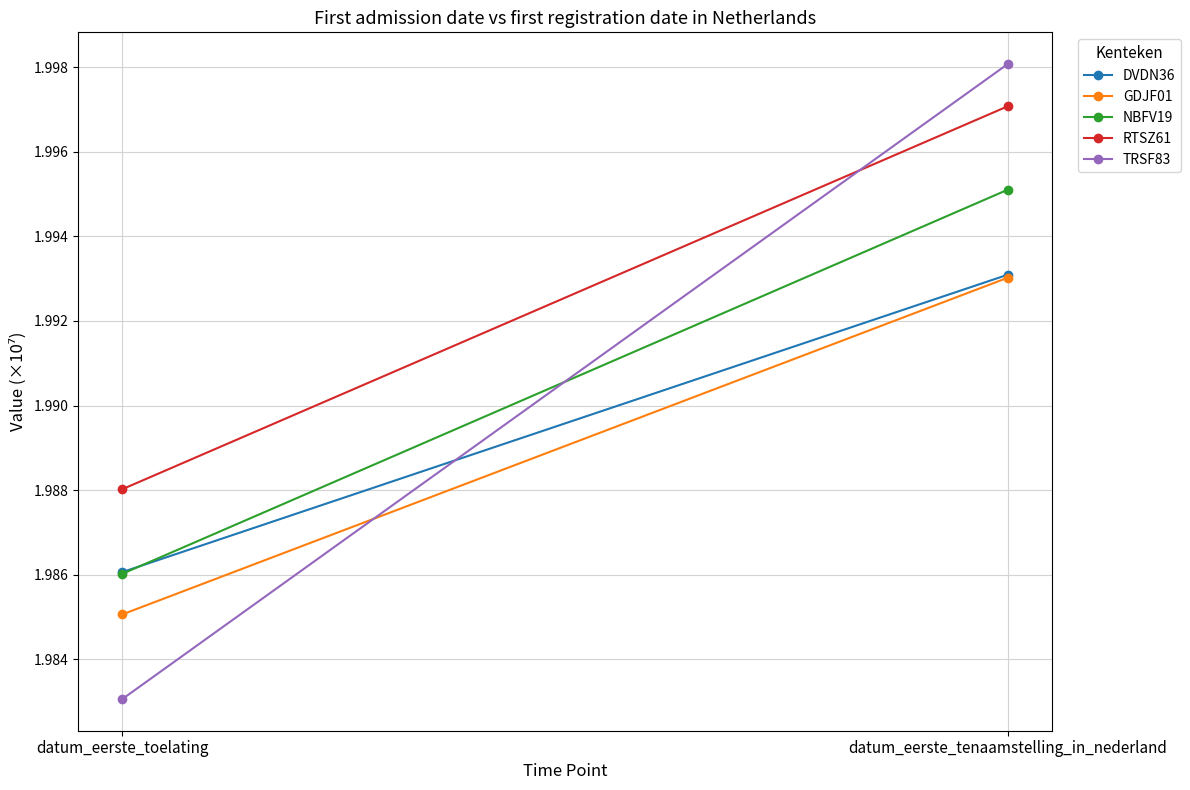

Reading left to right, transcribe all the data shown in this chart.

DVDN36: datum_eerste_toelating=2.0	datum_eerste_tenaamstelling_in_nederland=2.0
GDJF01: datum_eerste_toelating=2.0	datum_eerste_tenaamstelling_in_nederland=2.0
NBFV19: datum_eerste_toelating=2.0	datum_eerste_tenaamstelling_in_nederland=2.0
RTSZ61: datum_eerste_toelating=2.0	datum_eerste_tenaamstelling_in_nederland=2.0
TRSF83: datum_eerste_toelating=2.0	datum_eerste_tenaamstelling_in_nederland=2.0